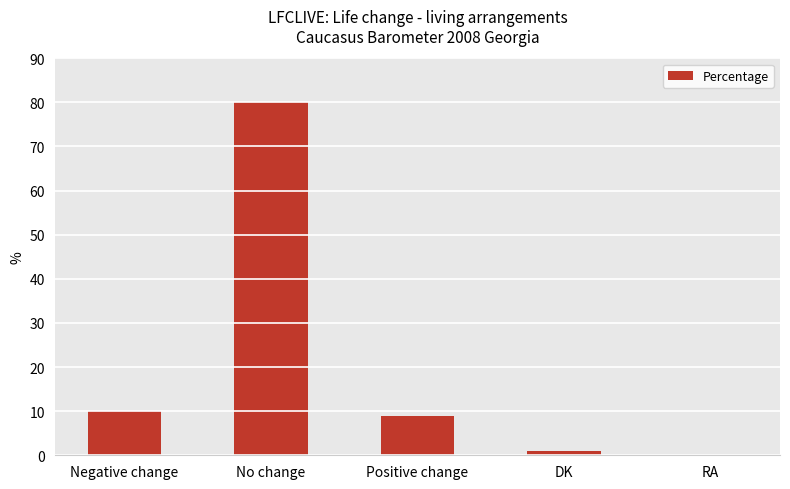

Which label corresponds to the largest value in the chart?

No change